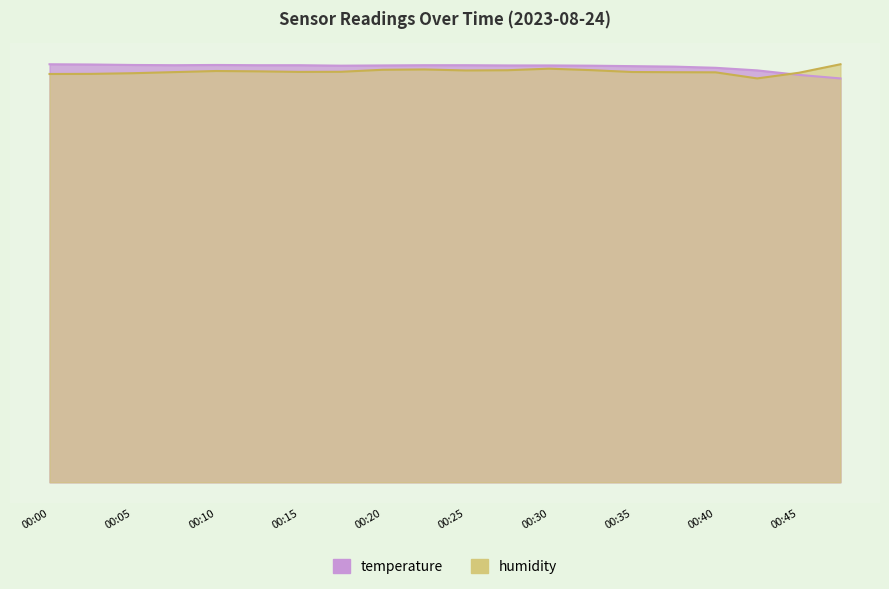

What is the difference between the highest and lowest values at 00:30?

0.1